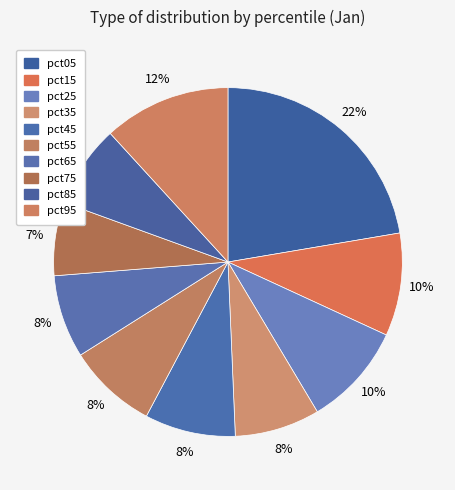

To the nearest percent, what is the difference between the pct65 and pct45 slice percentages?

1%